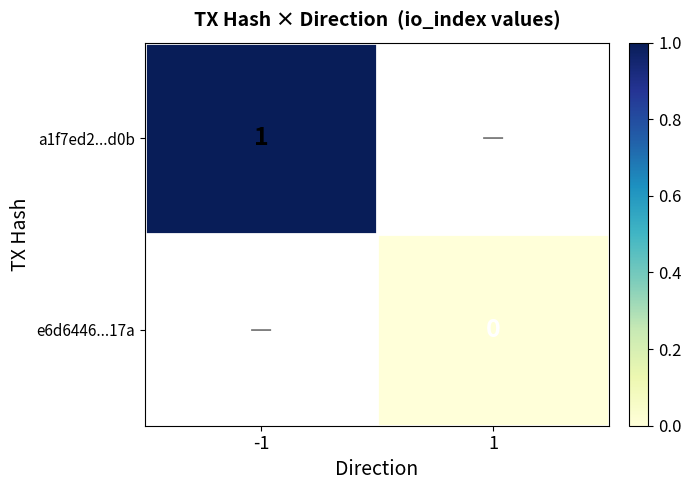

Is the value of a1f7ed2...d0b at -1 greater than the value of e6d6446...17a at 1?

Yes